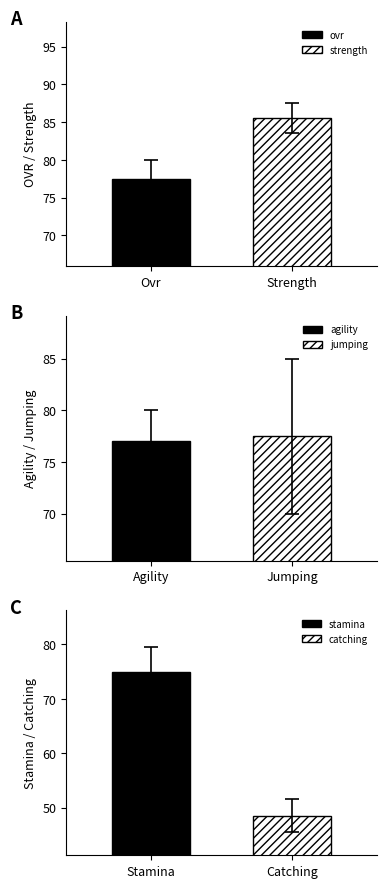

What is the minimum value for strength?

85.5